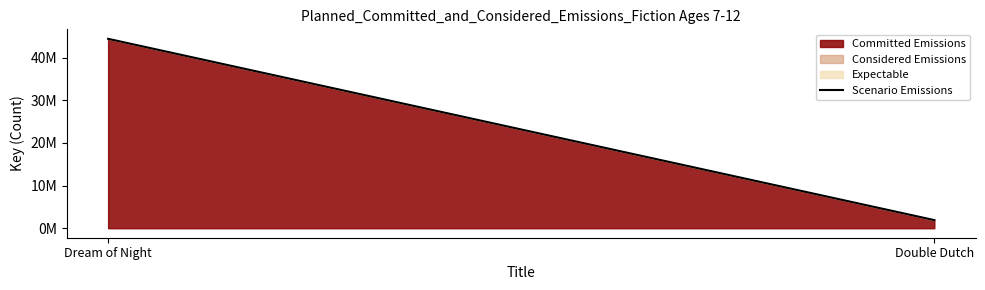

Where is the data nearest to the value 23157821?

Double Dutch